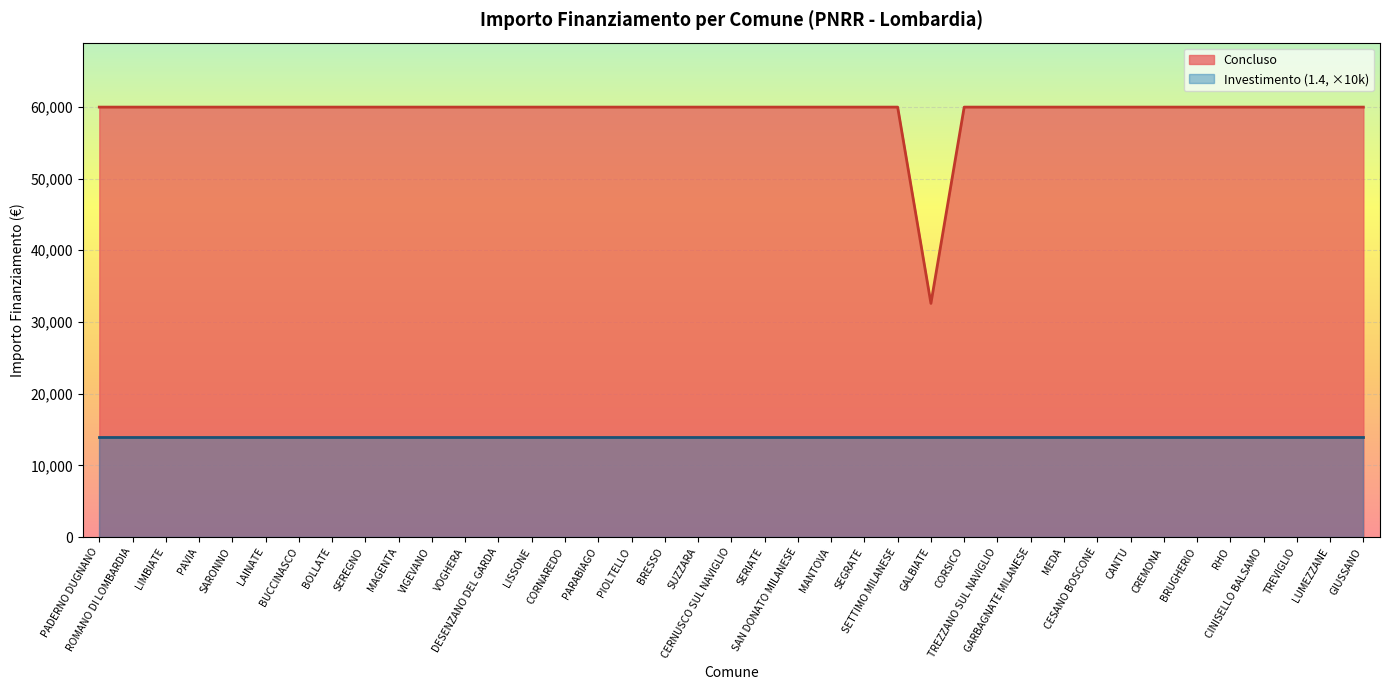

How many points are lower than both their immediate neighbors (excluding endpoints)?

1